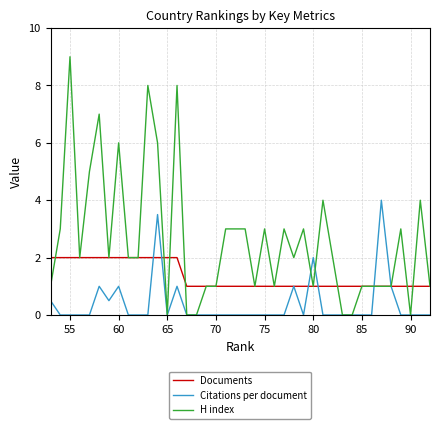

List the series in order of their peak value, highest first.

H index, Citations per document, Documents